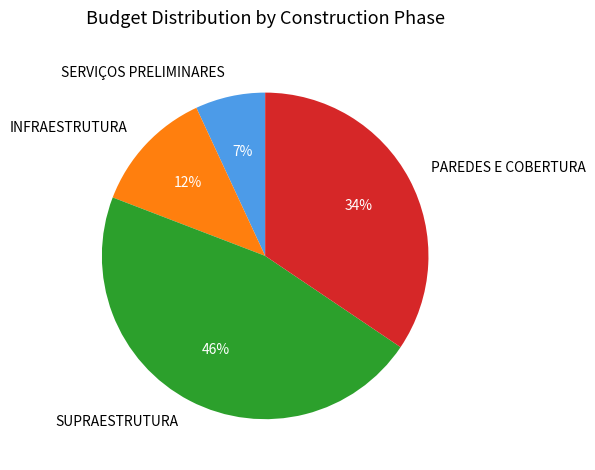

Is it true that SUPRAESTRUTURA is 41% of the pie?

False